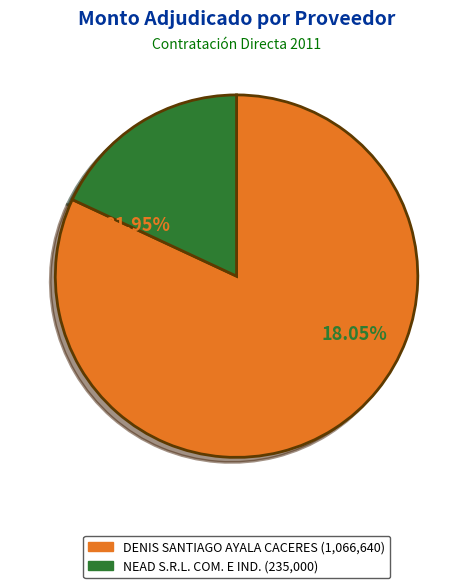

What percentage is the NEAD S.R.L. COM. E IND. slice, to the nearest percent?

18%